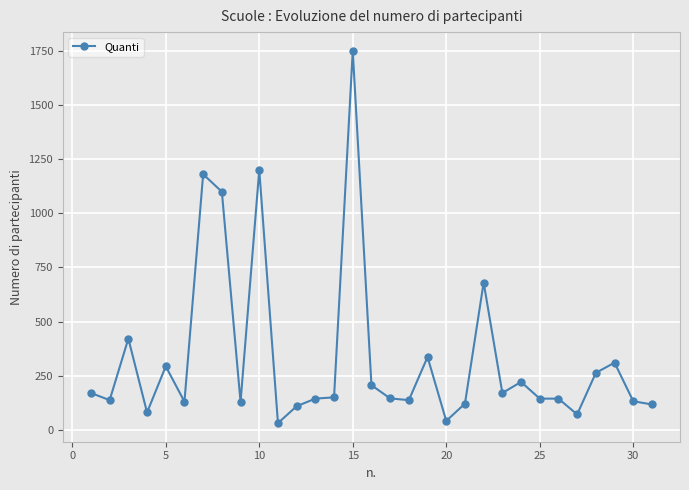

What is the value of the 9th point from the left?

128